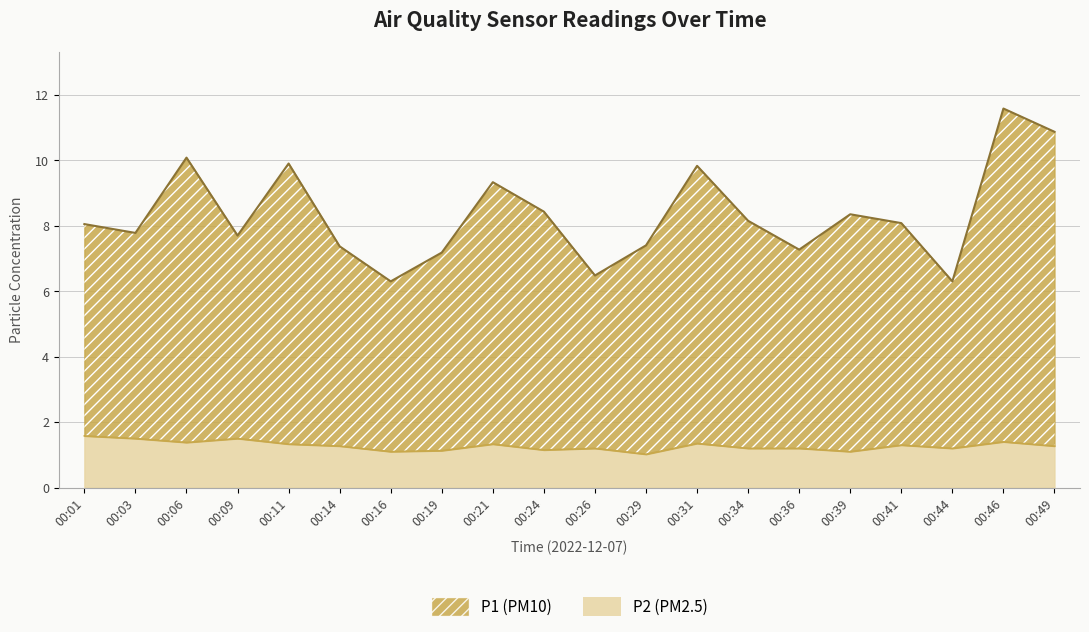

Reading left to right, transcribe all the data shown in this chart.

P1: 8.1	7.8	10.1	7.7	9.9	7.4	6.3	7.2	9.3	8.4	6.5	7.4	9.8	8.2	7.3	8.3	8.1	6.3	11.6	10.9
P2: 1.6	1.5	1.4	1.5	1.3	1.3	1.1	1.1	1.3	1.1	1.2	1.0	1.4	1.2	1.2	1.1	1.3	1.2	1.4	1.3